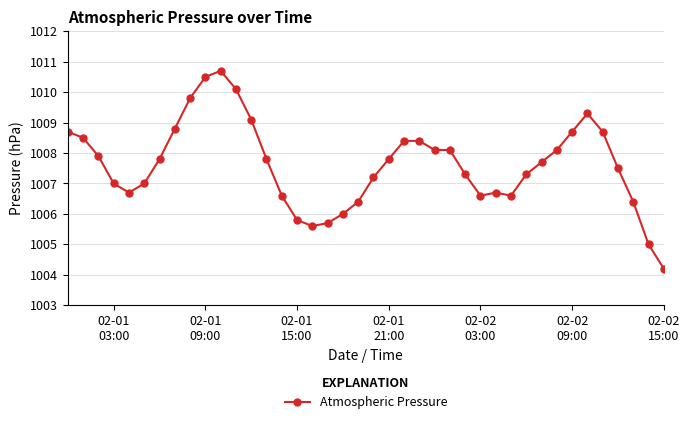

What is the average value?

1007.6